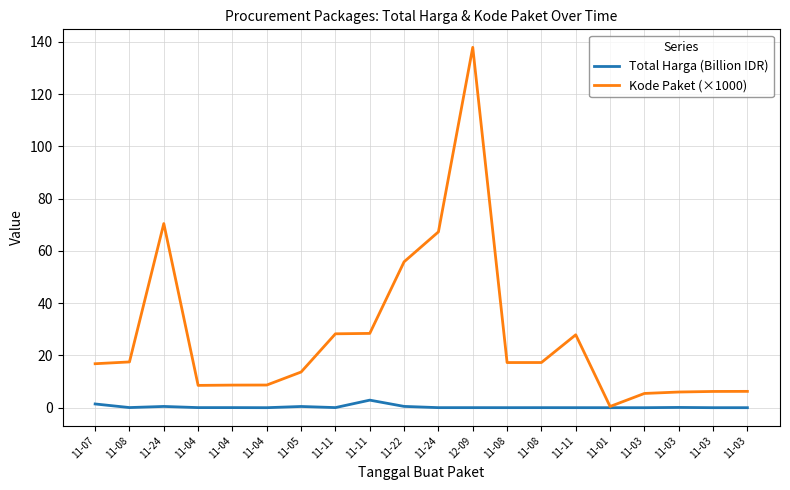

At which label is Total Harga (Billion IDR) closest to 1?

11-07